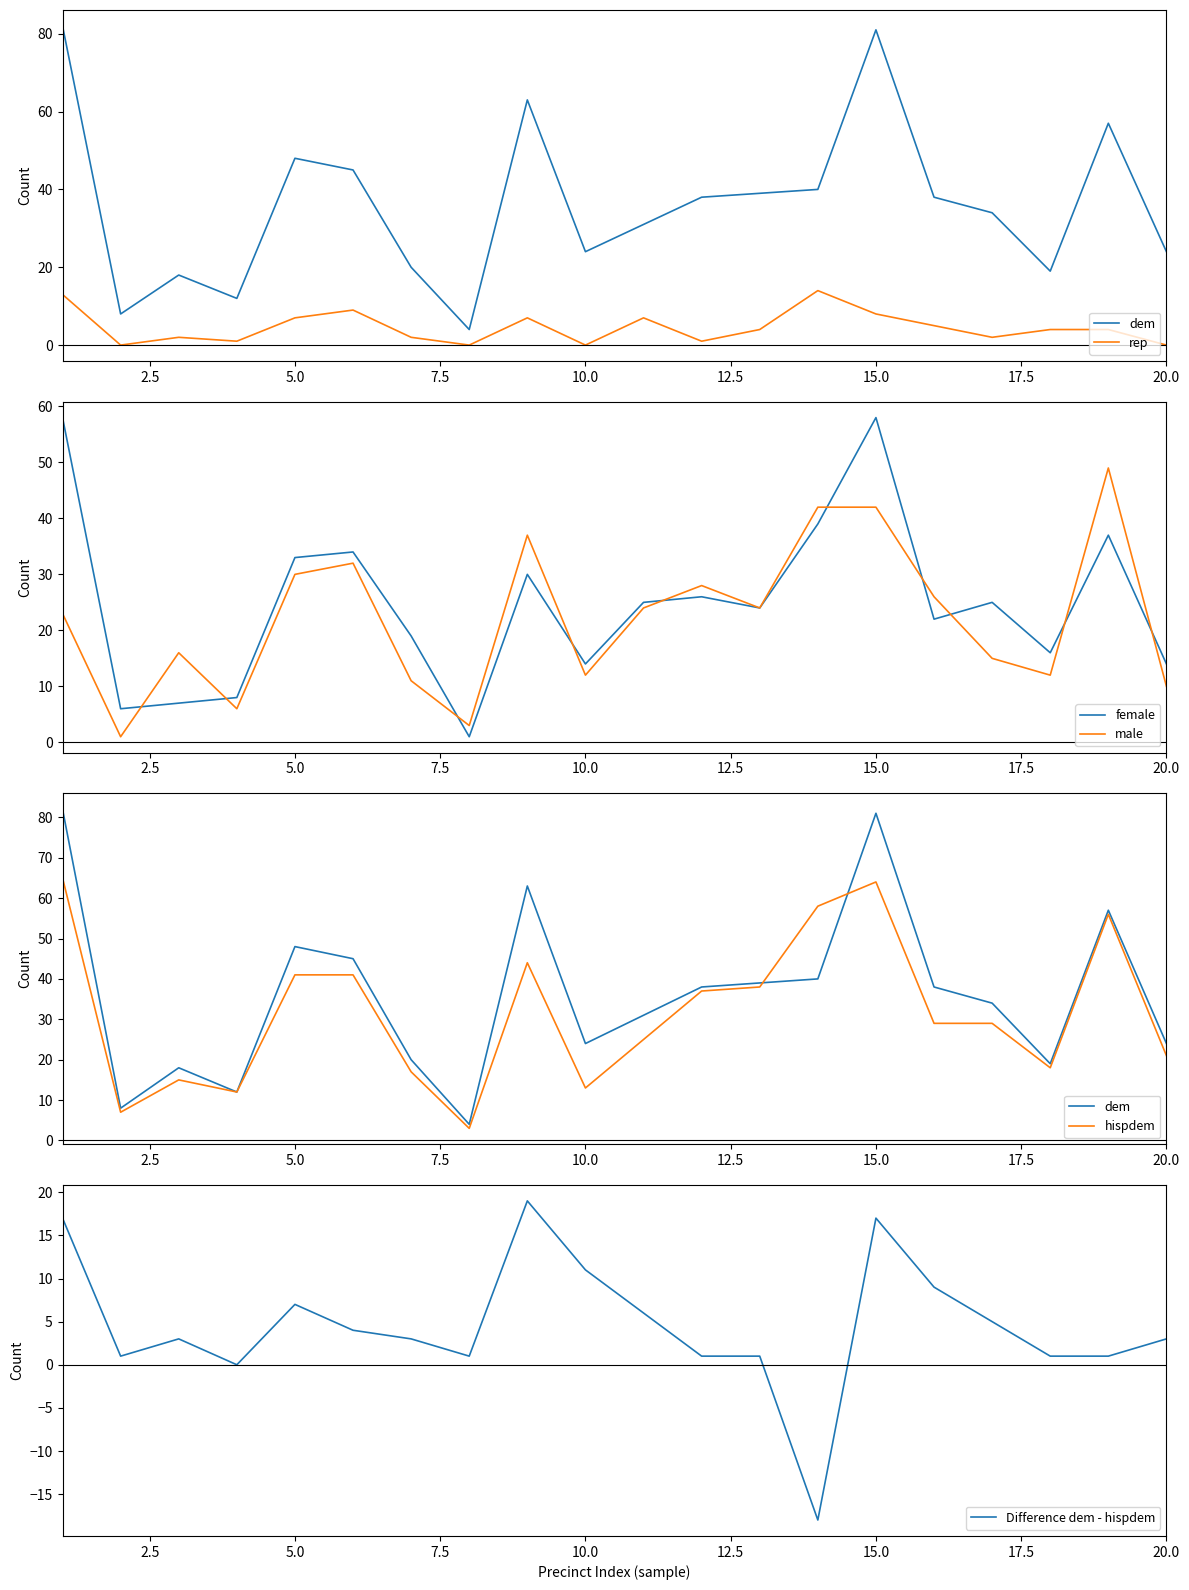

What is the maximum value for female?

58